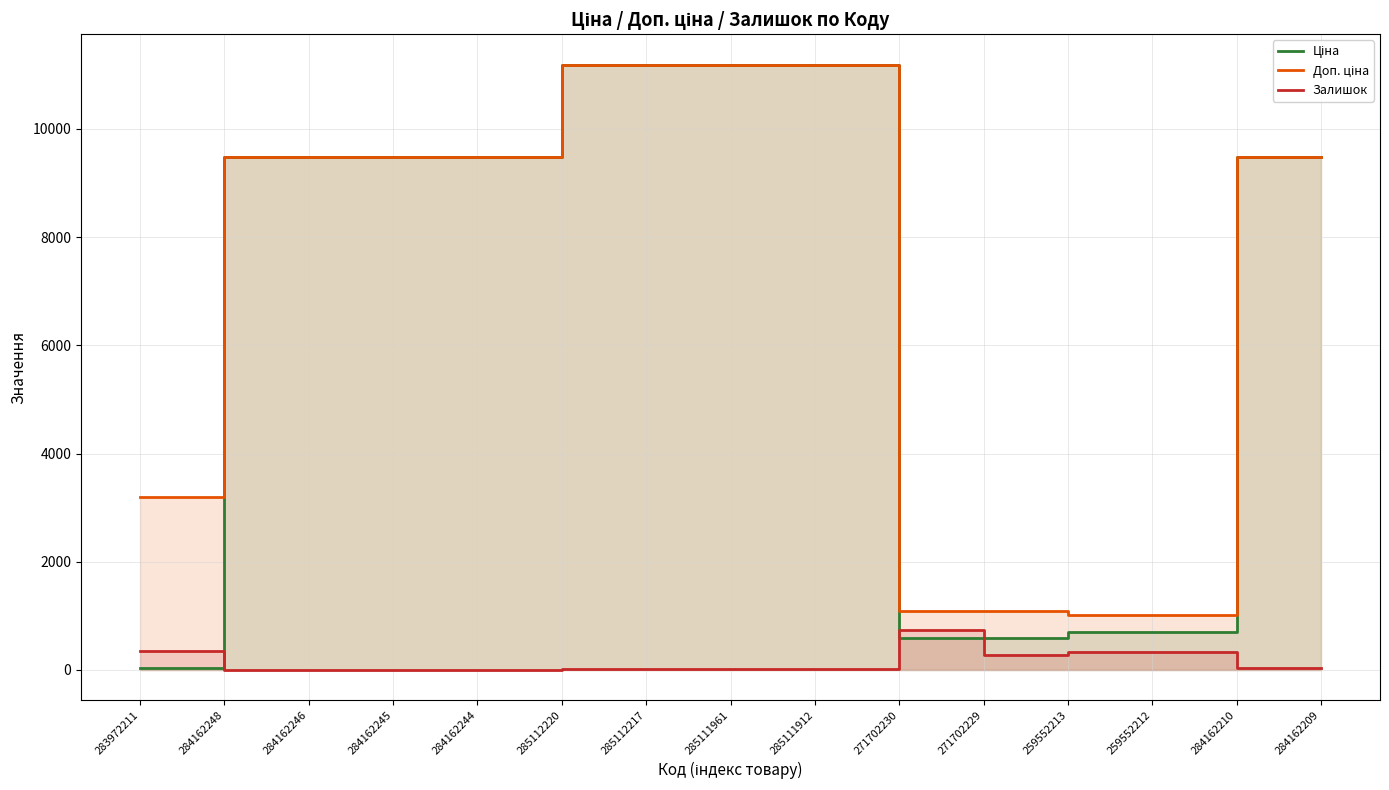

What is the spread (max minus min) of values at 259552212?

691.6